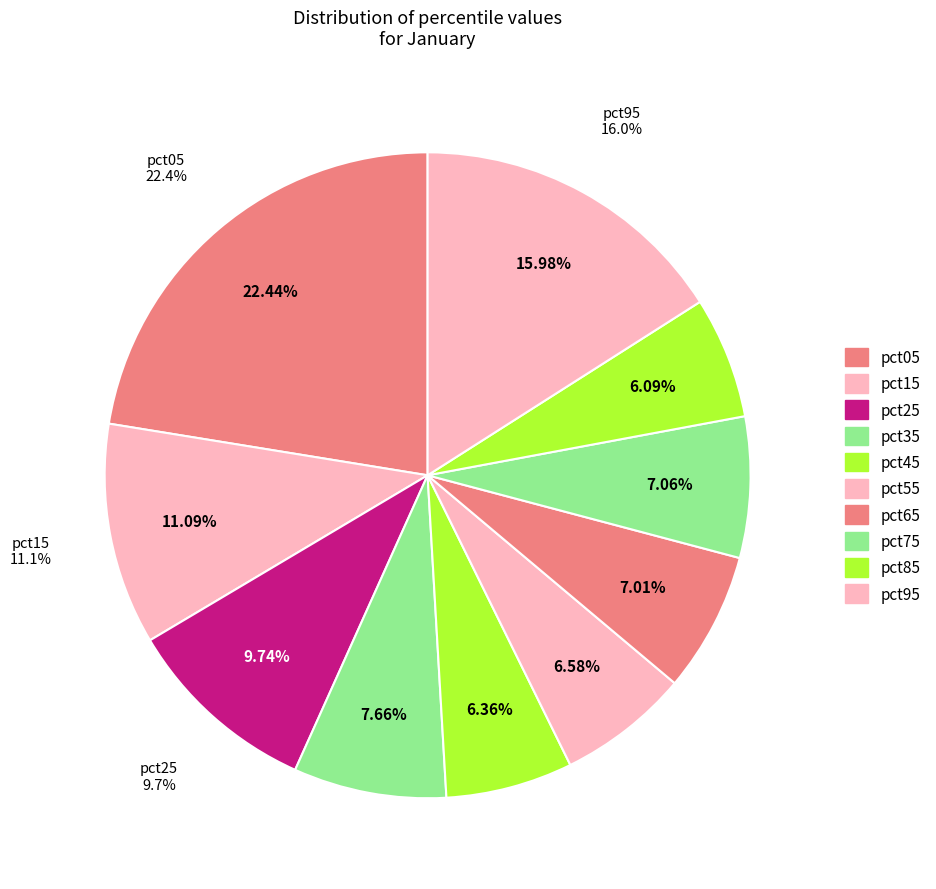

Rank the categories by value from highest to lowest.

pct05, pct95, pct15, pct25, pct35, pct75, pct65, pct55, pct45, pct85